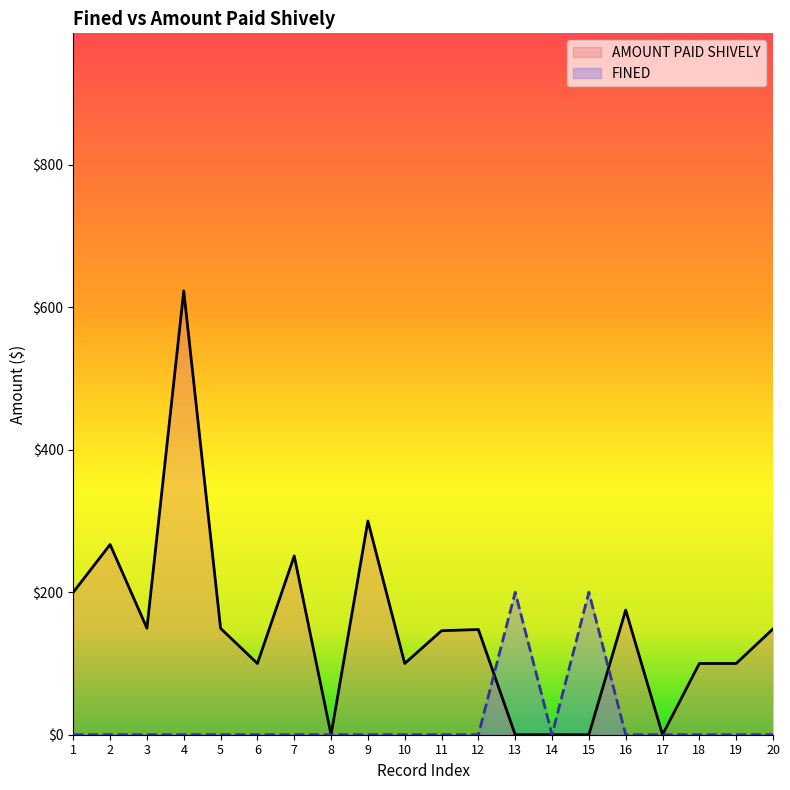

At how many categories does at least one series exceed 395?

1